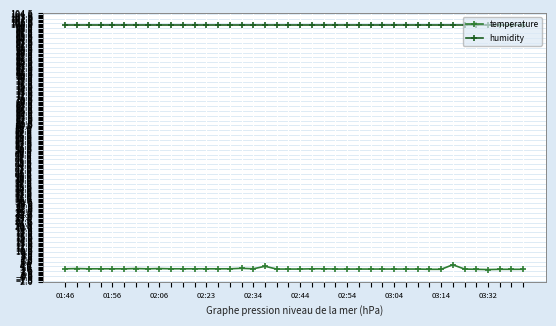

Which series has the largest total across all categories?

humidity